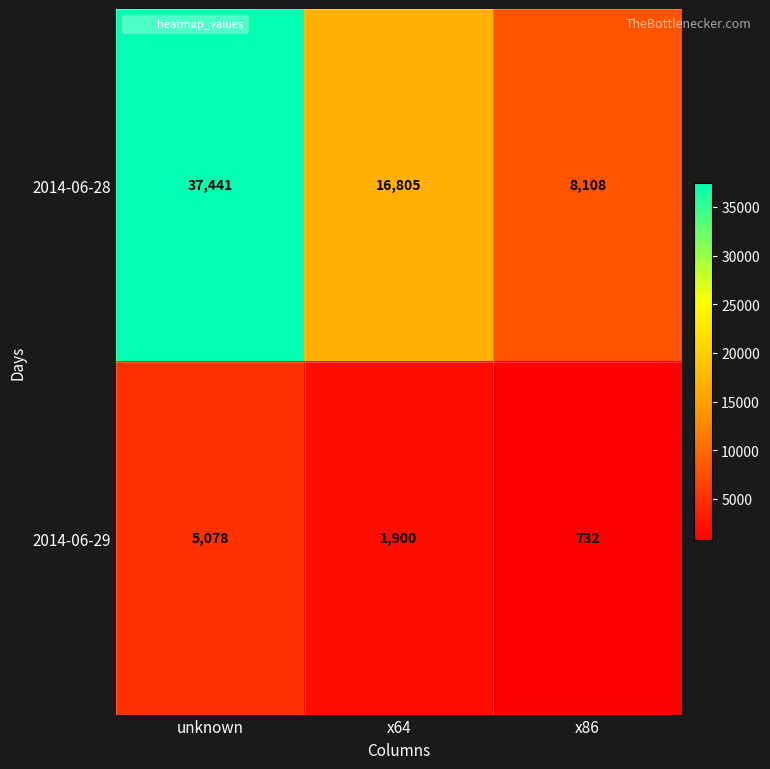

What is the spread (max minus min) of values at unknown?

32363